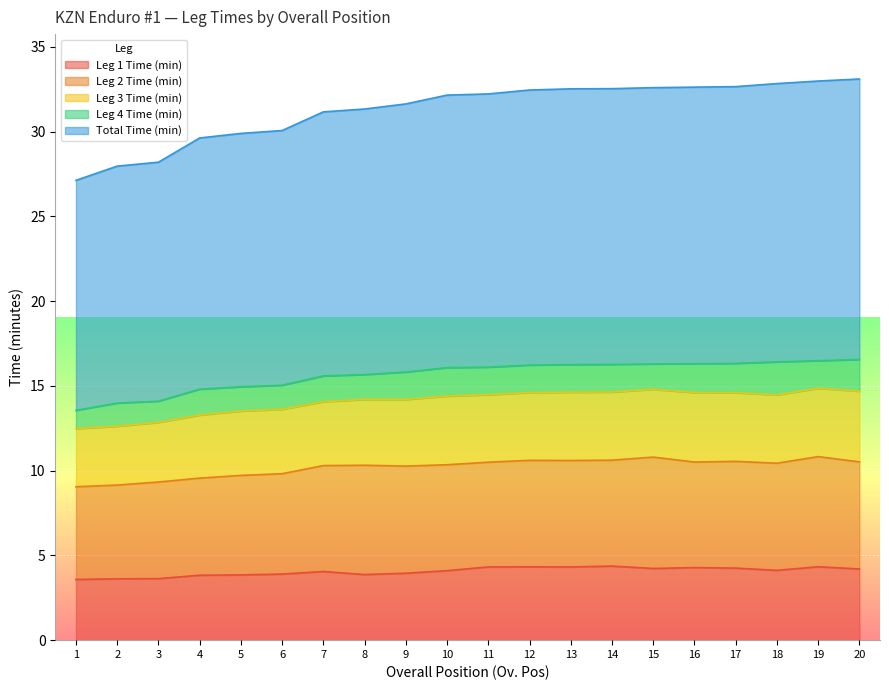

Is the value of Total Time (min) at 4 greater than the value of Leg 4 Time (min) at 5?

Yes